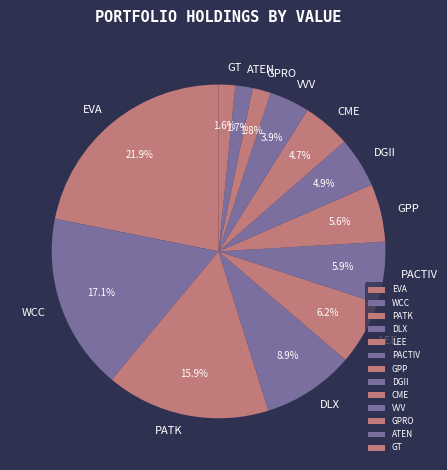

What percentage do GT and ATEN together represent?

3.3%